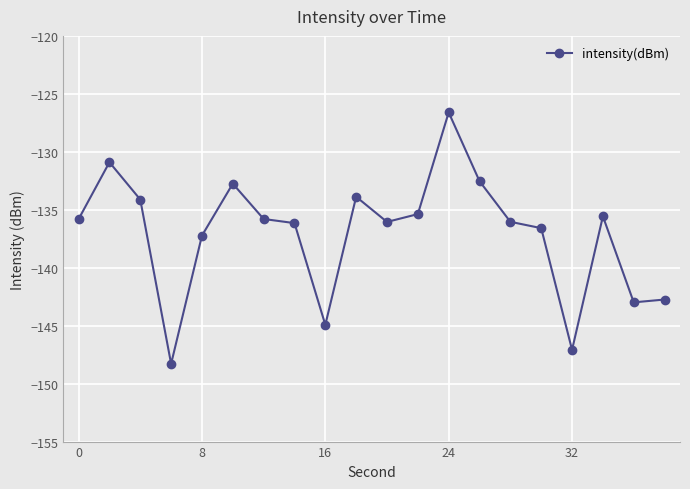

What is the maximum value shown in the chart?

-126.6